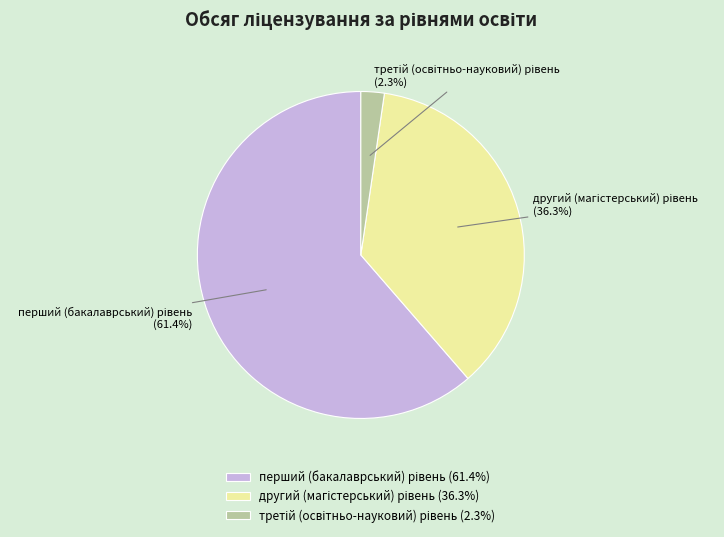

How many segments does this pie chart have?

3